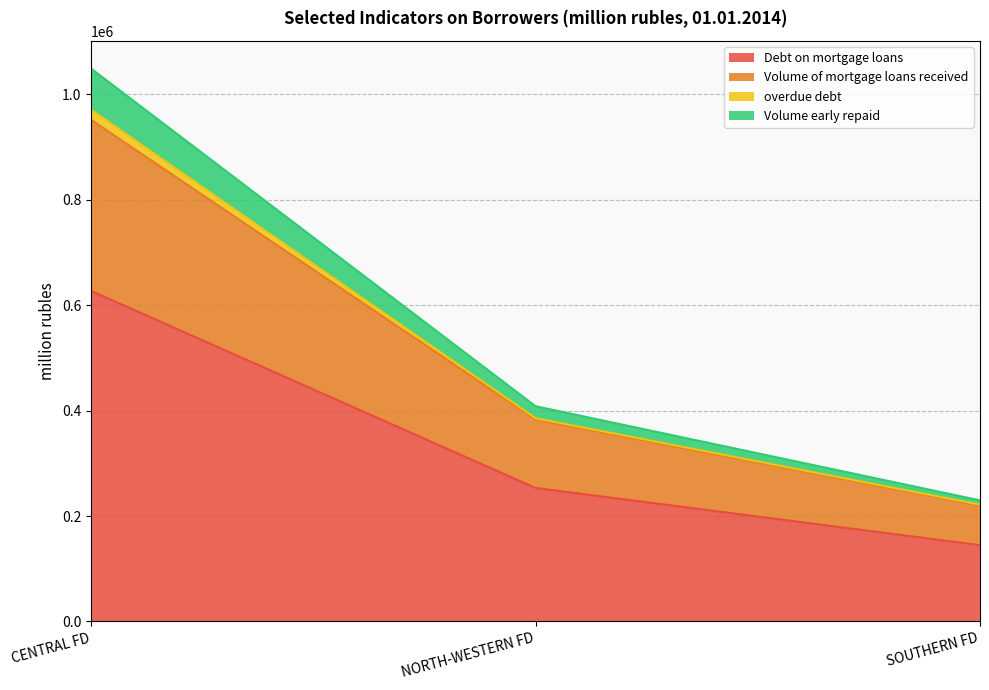

Which category has the highest value across all series?

CENTRAL FEDERAL DISTRICT